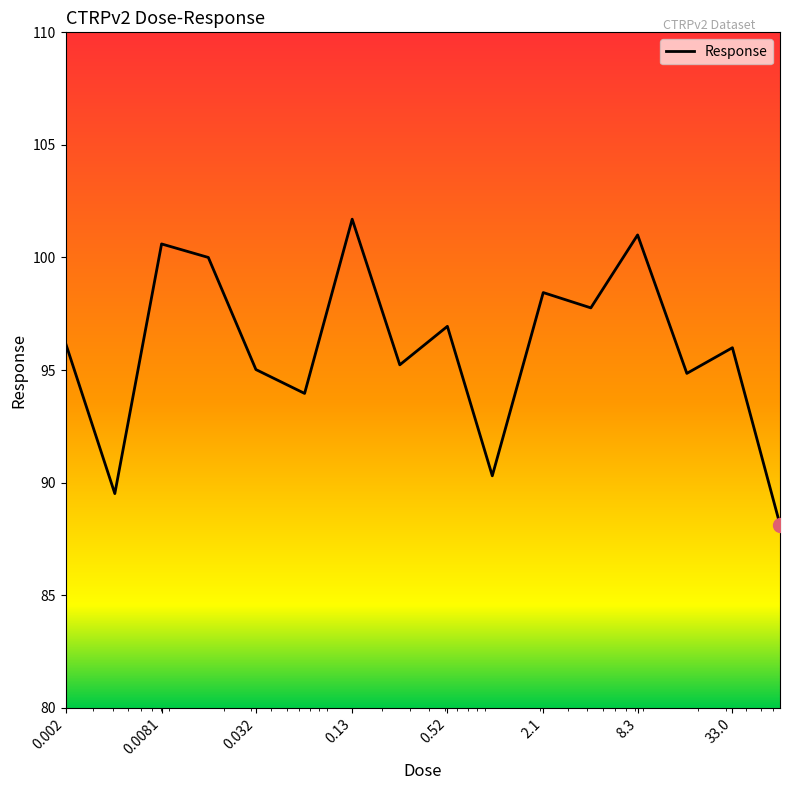

What is the difference between the maximum and minimum values?

13.6